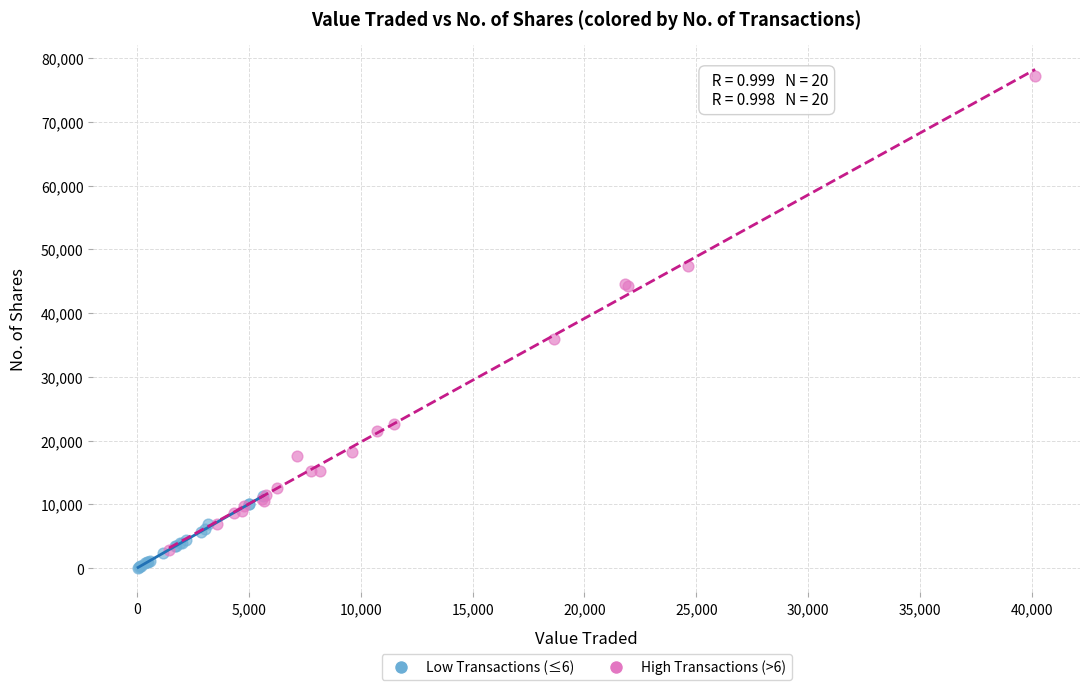

Which series contains the highest Y value?

High Transactions (>6)